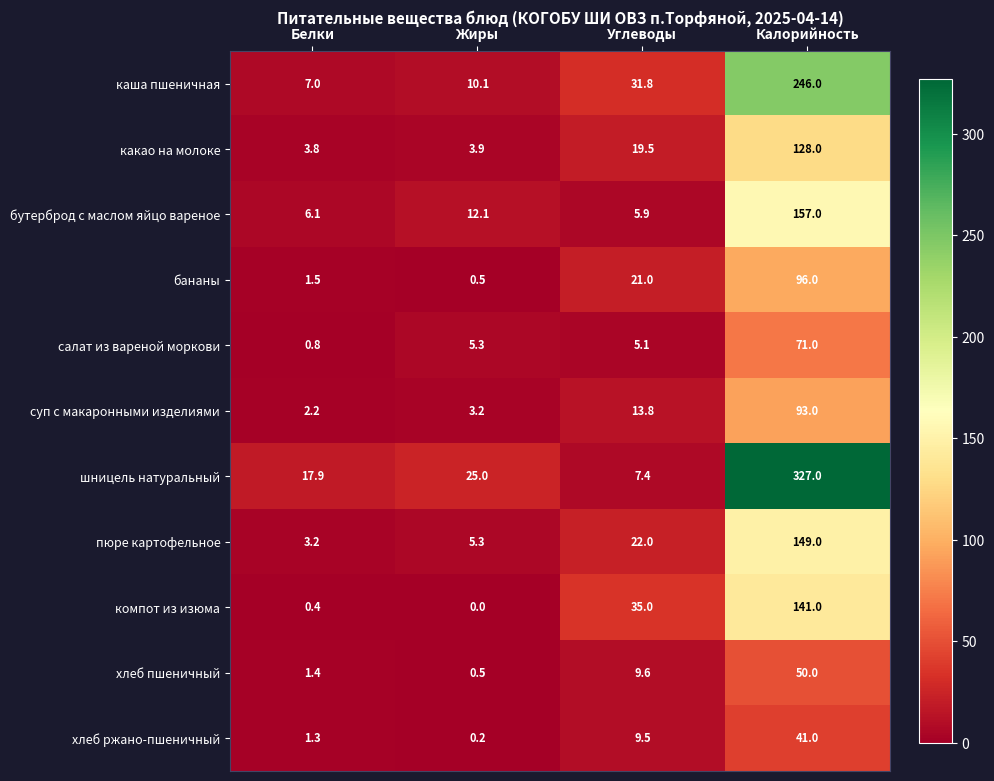

Which series changed the most between Углеводы and Калорийность?

шницель натуральный